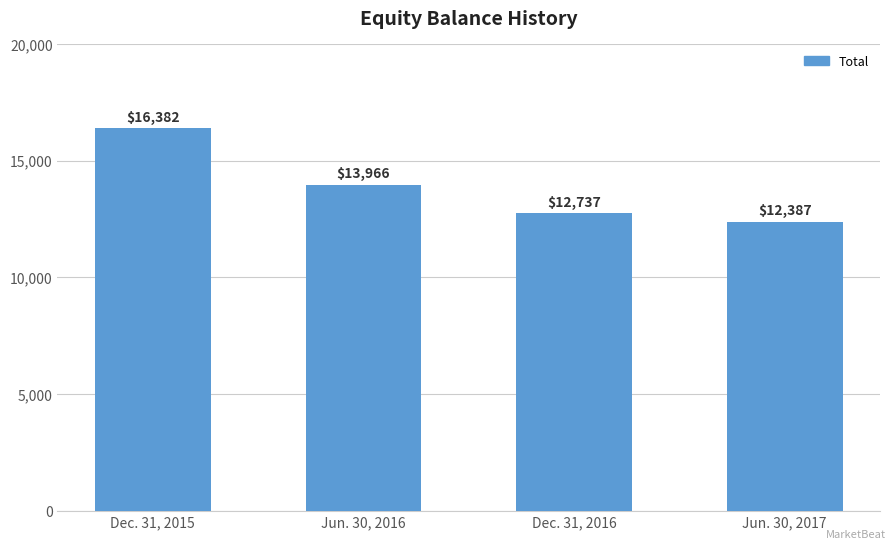

List the labels in order of value, smallest first.

Jun. 30, 2017, Dec. 31, 2016, Jun. 30, 2016, Dec. 31, 2015